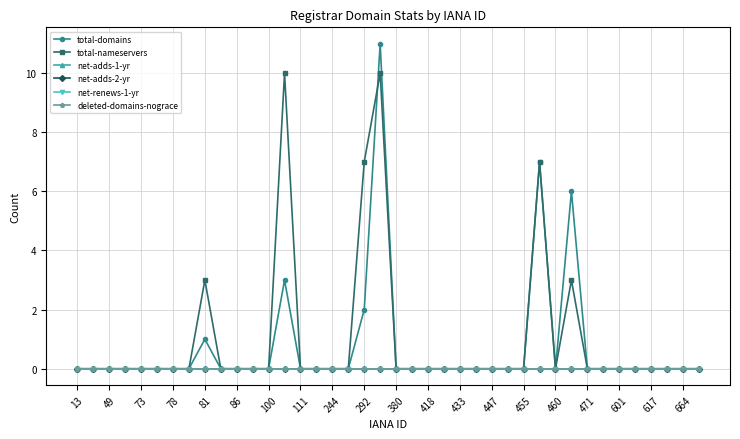

Is this an area chart (filled region under the line)?

No